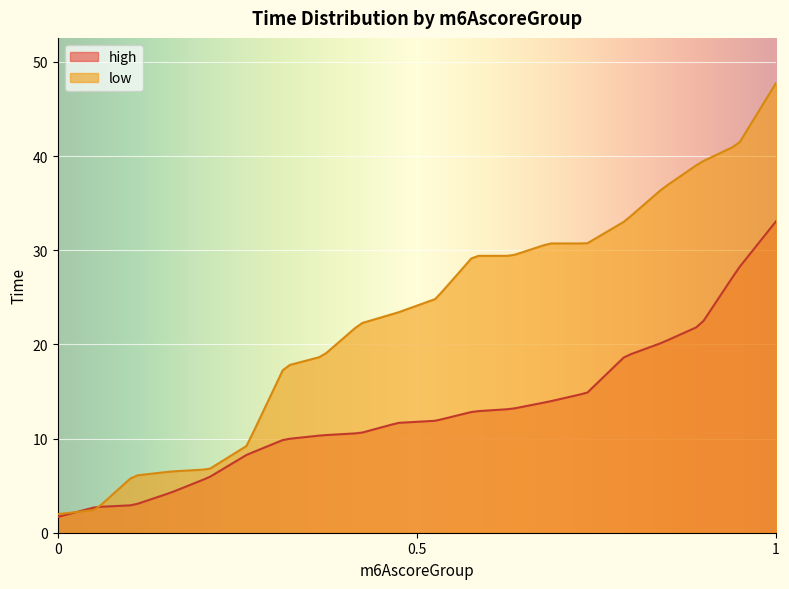

Between 16 and 17, which is larger?

17